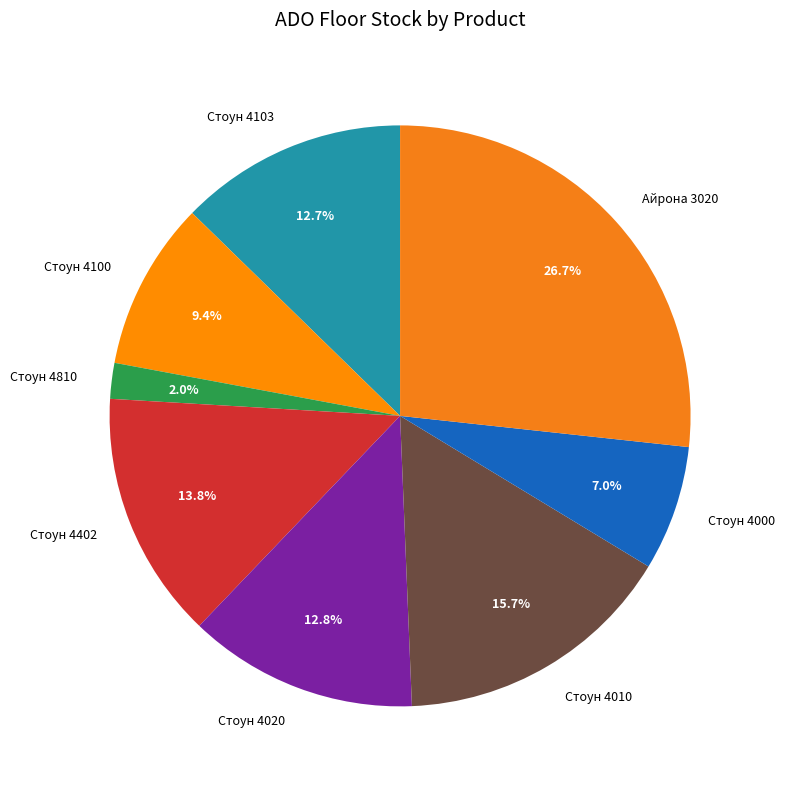

Is the sum of Стоун 4020 and Стоун 4000 greater than half?

No